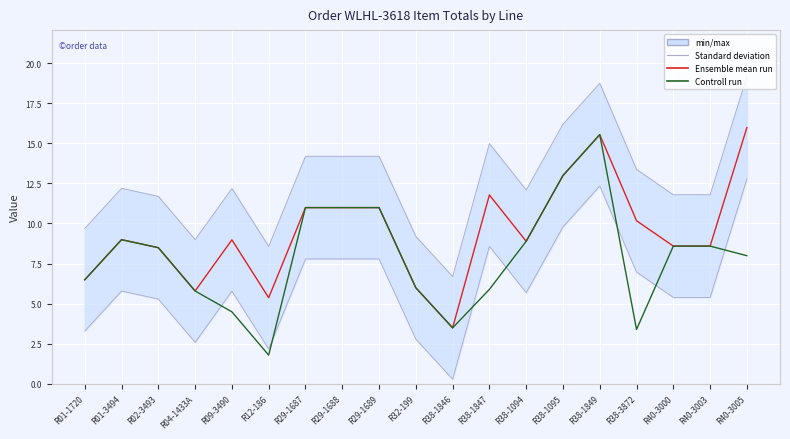

What is the greatest value displayed?

19.2